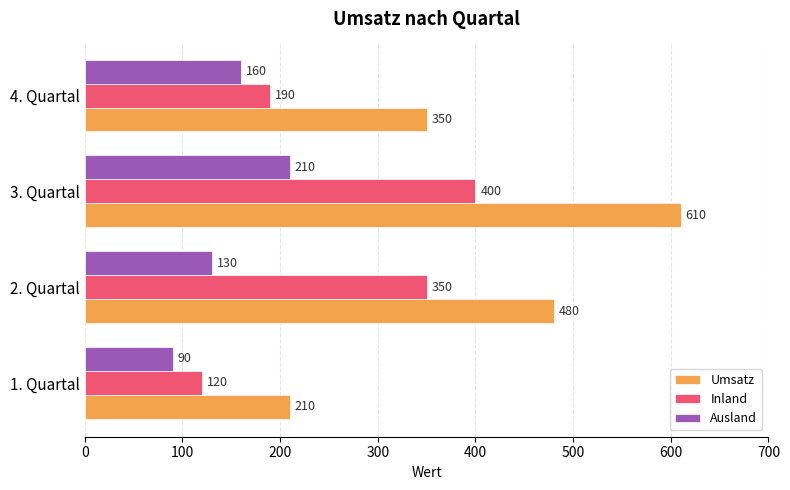

List the series in order of their peak value, highest first.

Umsatz, Inland, Ausland